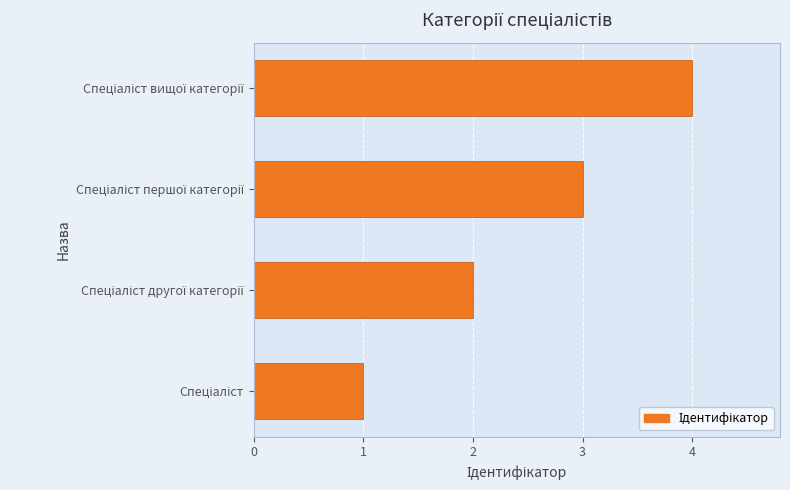

What is the maximum value shown in the chart?

4